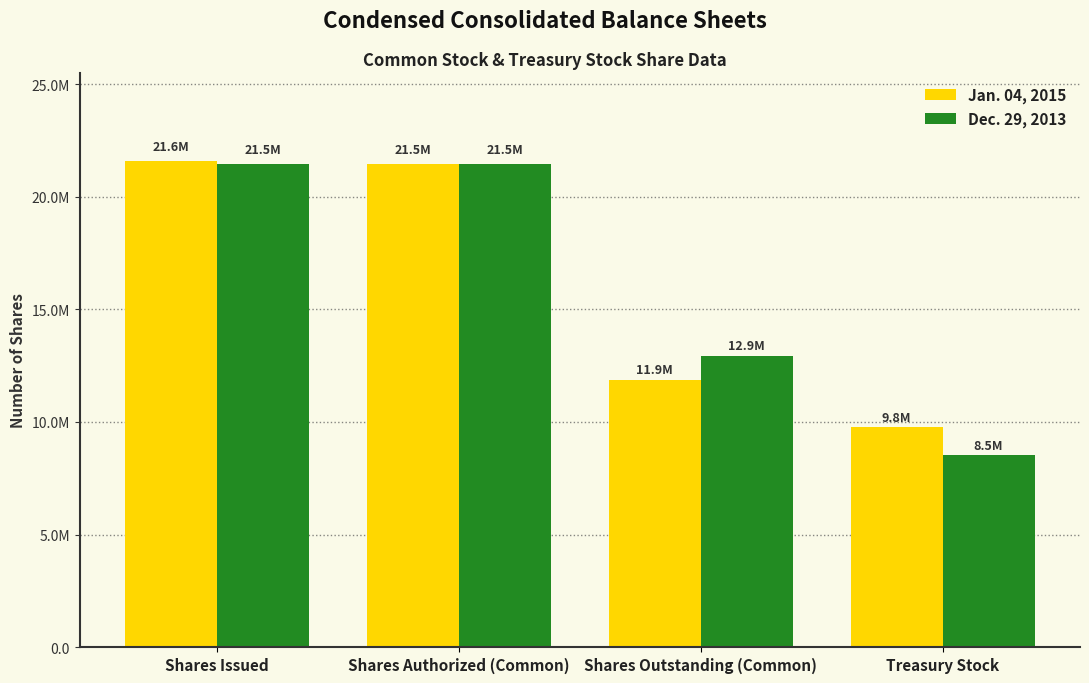

Rank the series by their average value, from highest to lowest.

Jan. 04, 2015, Dec. 29, 2013